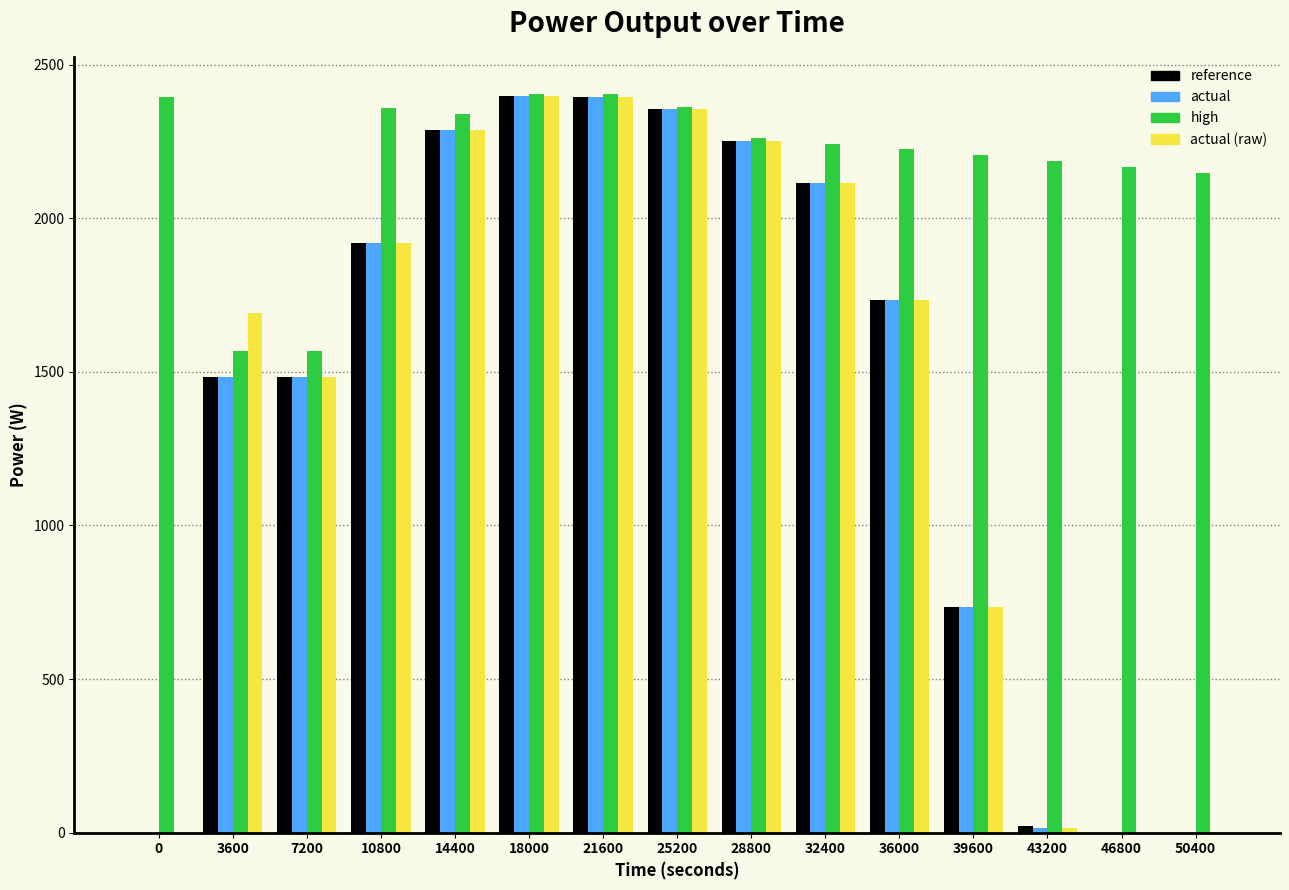

What is the total value across all series at 36000?

7428.3